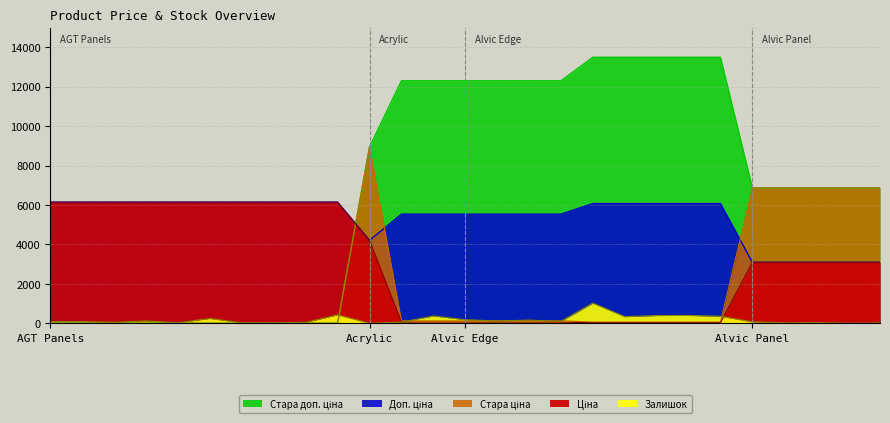

True or false: Залишок and Доп. ціна cross at least once.

False